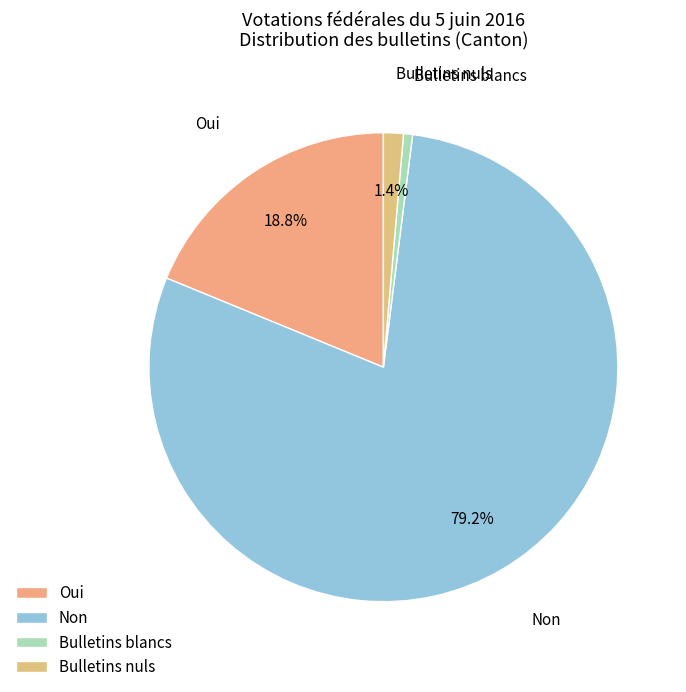

Which slice is the smallest?

Bulletins blancs